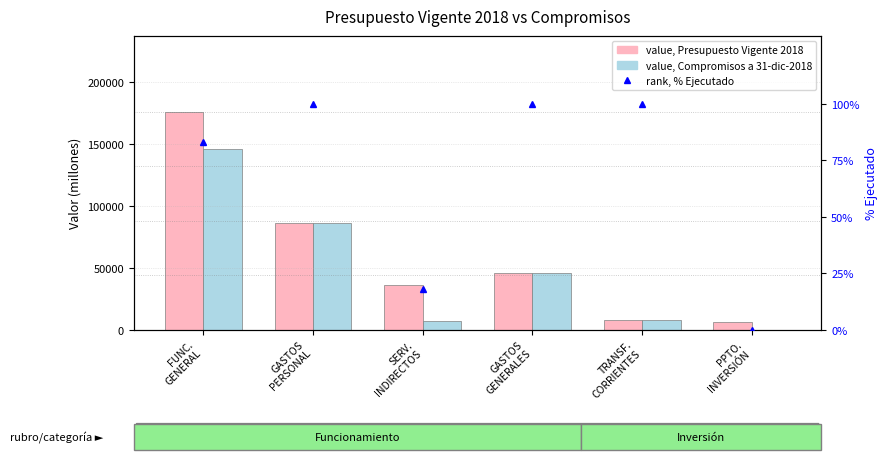

How many values in the rank, % Ejecutado series are below 99?

3